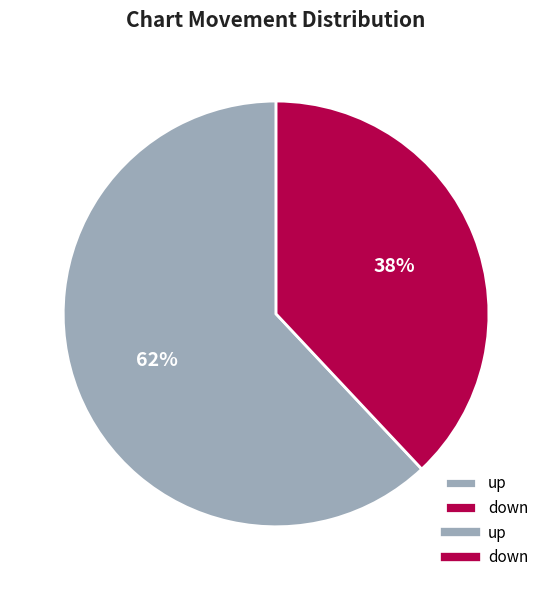

Approximately how many times larger is the value at down compared to up?

0.6